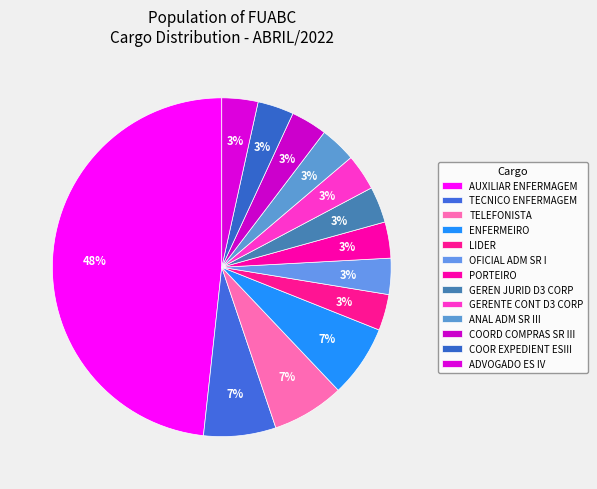

To the nearest percent, what portion does LIDER represent?

3%